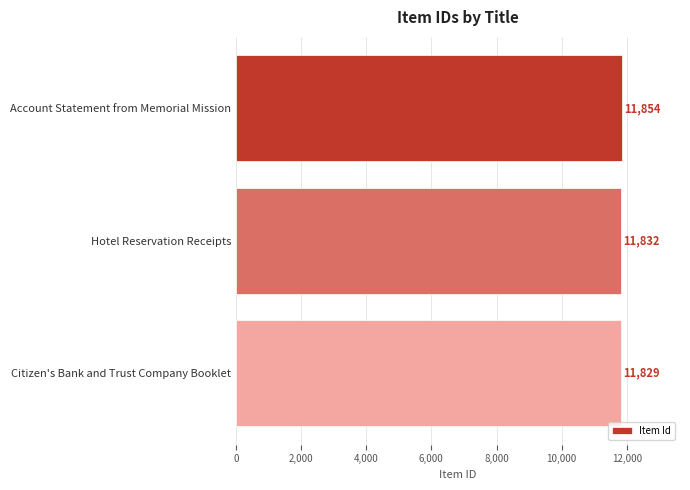

Between Hotel Reservation Receipts and Citizen's Bank and Trust Company Booklet, which is larger?

Hotel Reservation Receipts